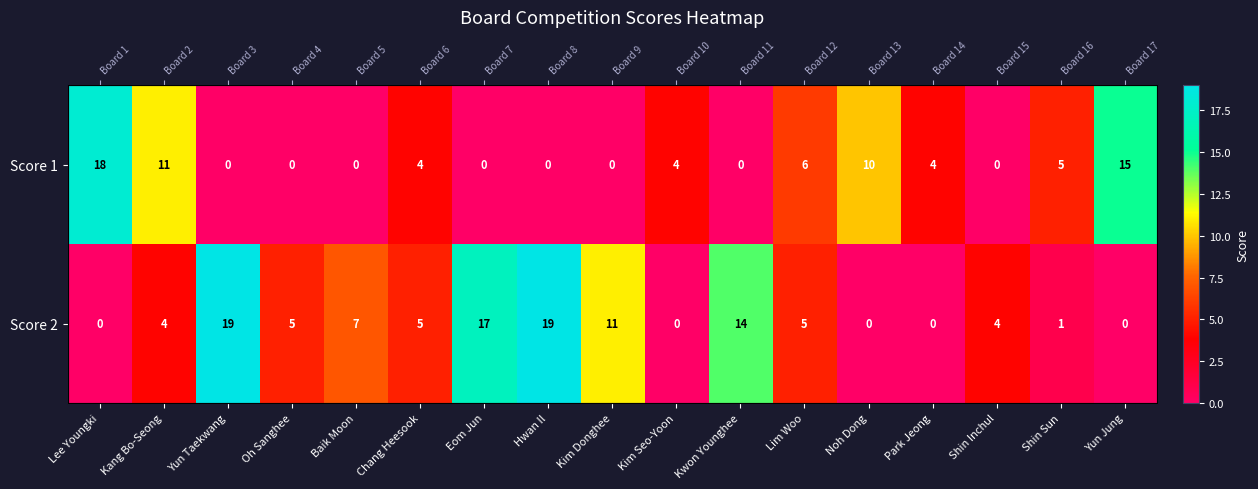

Is the value of Score 2 at Baik Moon greater than the value of Score 1 at Kim Seo-Yoon?

Yes